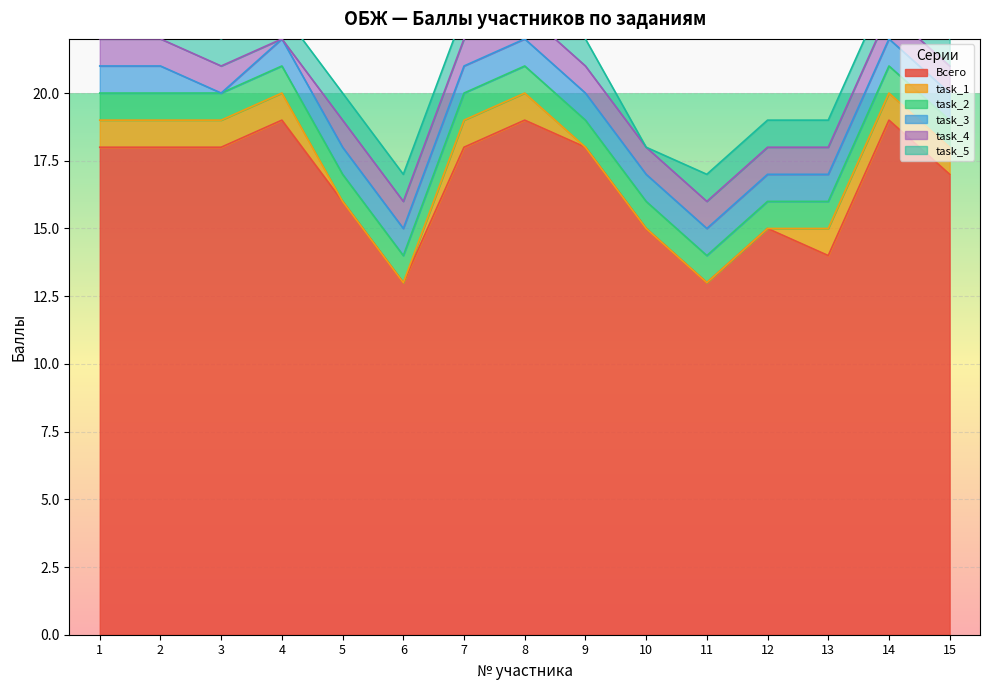

Reading left to right, transcribe all the data shown in this chart.

Всего: 1=18	2=18	3=18	4=19	5=16	6=13	7=18	8=19	9=18	10=15	11=13	12=15	13=14	14=19	15=17
task_1: 1=1	2=1	3=1	4=1	5=0	6=0	7=1	8=1	9=0	10=0	11=0	12=0	13=1	14=1	15=1
task_2: 1=1	2=1	3=1	4=1	5=1	6=1	7=1	8=1	9=1	10=1	11=1	12=1	13=1	14=1	15=1
task_3: 1=1	2=1	3=0	4=1	5=1	6=1	7=1	8=1	9=1	10=1	11=1	12=1	13=1	14=1	15=1
task_4: 1=1	2=1	3=1	4=0	5=1	6=1	7=1	8=1	9=1	10=1	11=1	12=1	13=1	14=1	15=1
task_5: 1=1	2=1	3=1	4=1	5=1	6=1	7=1	8=1	9=1	10=0	11=1	12=1	13=1	14=1	15=1